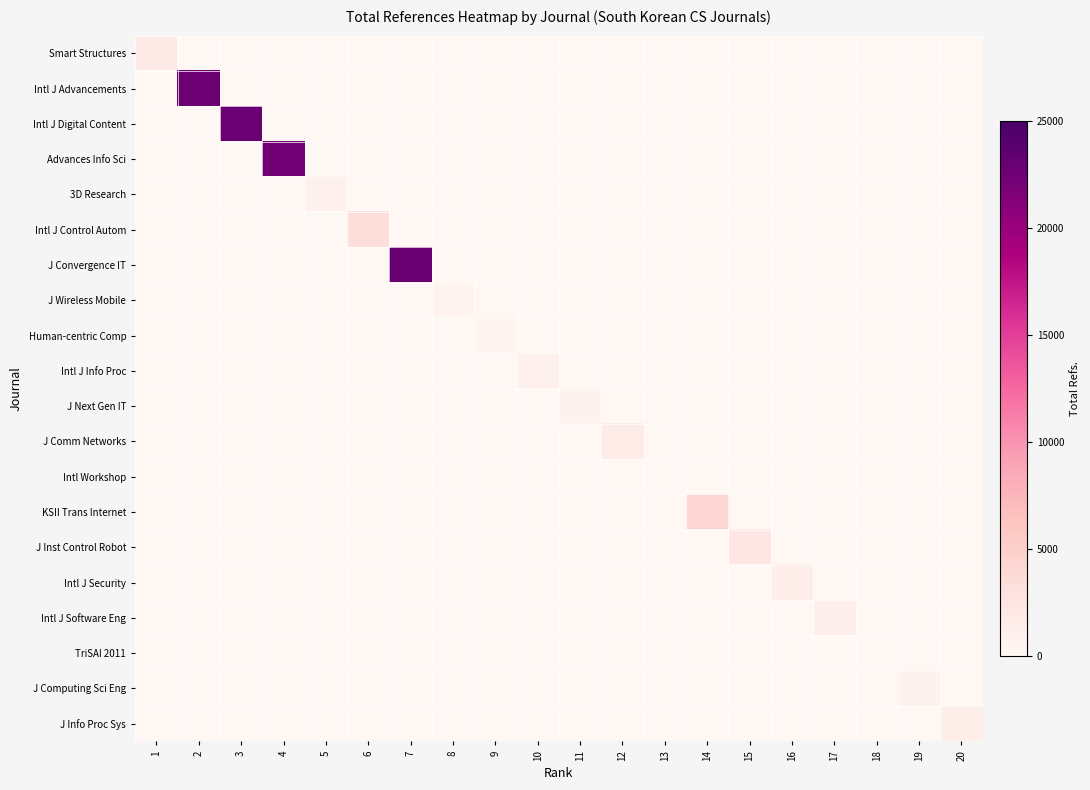

Reading left to right, list all the values displayed in this chart.

Smart Structures: 1=1757	2=0	3=0	4=0	5=0	6=0	7=0	8=0	9=0	10=0	11=0	12=0	13=0	14=0	15=0	16=0	17=0	18=0	19=0	20=0
Intl J Advancements: 1=0	2=22719	3=0	4=0	5=0	6=0	7=0	8=0	9=0	10=0	11=0	12=0	13=0	14=0	15=0	16=0	17=0	18=0	19=0	20=0
Intl J Digital Content: 1=0	2=0	3=22799	4=0	5=0	6=0	7=0	8=0	9=0	10=0	11=0	12=0	13=0	14=0	15=0	16=0	17=0	18=0	19=0	20=0
Advances Info Sci: 1=0	2=0	3=0	4=22278	5=0	6=0	7=0	8=0	9=0	10=0	11=0	12=0	13=0	14=0	15=0	16=0	17=0	18=0	19=0	20=0
3D Research: 1=0	2=0	3=0	4=0	5=848	6=0	7=0	8=0	9=0	10=0	11=0	12=0	13=0	14=0	15=0	16=0	17=0	18=0	19=0	20=0
Intl J Control Autom: 1=0	2=0	3=0	4=0	5=0	6=3269	7=0	8=0	9=0	10=0	11=0	12=0	13=0	14=0	15=0	16=0	17=0	18=0	19=0	20=0
J Convergence IT: 1=0	2=0	3=0	4=0	5=0	6=0	7=22916	8=0	9=0	10=0	11=0	12=0	13=0	14=0	15=0	16=0	17=0	18=0	19=0	20=0
J Wireless Mobile: 1=0	2=0	3=0	4=0	5=0	6=0	7=0	8=546	9=0	10=0	11=0	12=0	13=0	14=0	15=0	16=0	17=0	18=0	19=0	20=0
Human-centric Comp: 1=0	2=0	3=0	4=0	5=0	6=0	7=0	8=0	9=503	10=0	11=0	12=0	13=0	14=0	15=0	16=0	17=0	18=0	19=0	20=0
Intl J Info Proc: 1=0	2=0	3=0	4=0	5=0	6=0	7=0	8=0	9=0	10=827	11=0	12=0	13=0	14=0	15=0	16=0	17=0	18=0	19=0	20=0
J Next Gen IT: 1=0	2=0	3=0	4=0	5=0	6=0	7=0	8=0	9=0	10=0	11=614	12=0	13=0	14=0	15=0	16=0	17=0	18=0	19=0	20=0
J Comm Networks: 1=0	2=0	3=0	4=0	5=0	6=0	7=0	8=0	9=0	10=0	11=0	12=1653	13=0	14=0	15=0	16=0	17=0	18=0	19=0	20=0
Intl Workshop: 1=0	2=0	3=0	4=0	5=0	6=0	7=0	8=0	9=0	10=0	11=0	12=0	13=0	14=0	15=0	16=0	17=0	18=0	19=0	20=0
KSII Trans Internet: 1=0	2=0	3=0	4=0	5=0	6=0	7=0	8=0	9=0	10=0	11=0	12=0	13=0	14=4288	15=0	16=0	17=0	18=0	19=0	20=0
J Inst Control Robot: 1=0	2=0	3=0	4=0	5=0	6=0	7=0	8=0	9=0	10=0	11=0	12=0	13=0	14=0	15=2306	16=0	17=0	18=0	19=0	20=0
Intl J Security: 1=0	2=0	3=0	4=0	5=0	6=0	7=0	8=0	9=0	10=0	11=0	12=0	13=0	14=0	15=0	16=1222	17=0	18=0	19=0	20=0
Intl J Software Eng: 1=0	2=0	3=0	4=0	5=0	6=0	7=0	8=0	9=0	10=0	11=0	12=0	13=0	14=0	15=0	16=0	17=1058	18=0	19=0	20=0
TriSAI 2011: 1=0	2=0	3=0	4=0	5=0	6=0	7=0	8=0	9=0	10=0	11=0	12=0	13=0	14=0	15=0	16=0	17=0	18=0	19=0	20=0
J Computing Sci Eng: 1=0	2=0	3=0	4=0	5=0	6=0	7=0	8=0	9=0	10=0	11=0	12=0	13=0	14=0	15=0	16=0	17=0	18=0	19=646	20=0
J Info Proc Sys: 1=0	2=0	3=0	4=0	5=0	6=0	7=0	8=0	9=0	10=0	11=0	12=0	13=0	14=0	15=0	16=0	17=0	18=0	19=0	20=1205